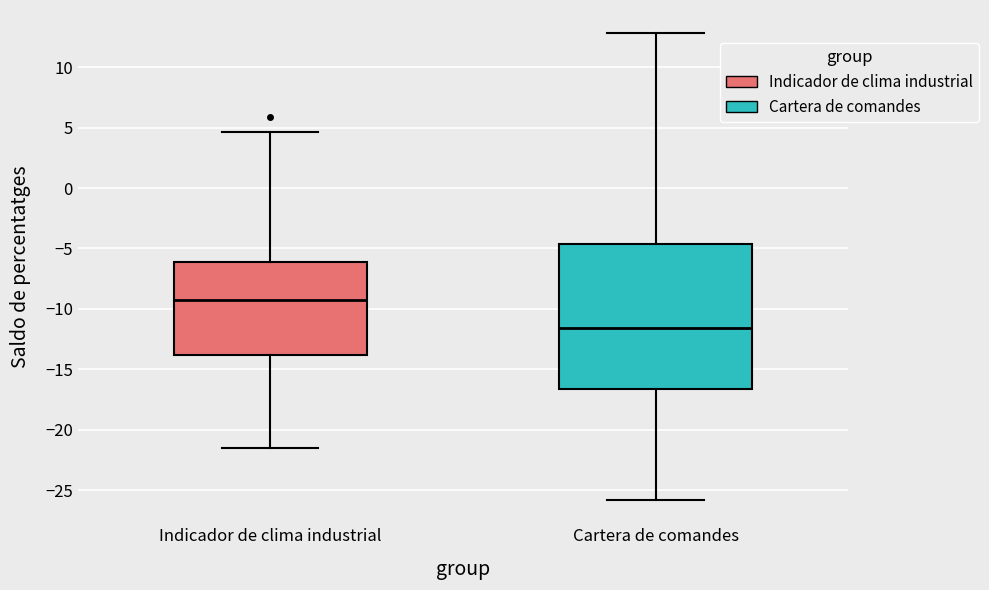

Comparing the boxes themselves (not the whiskers), which one is the tallest?

Cartera de comandes